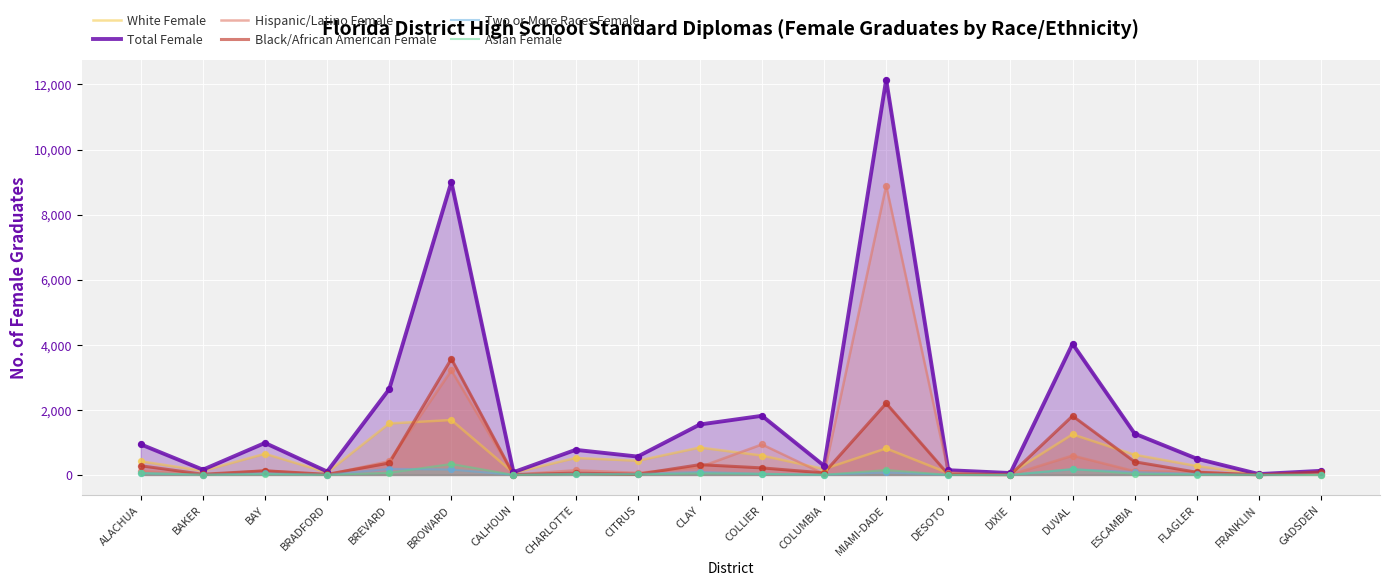

Is the value of Total Female at ESCAMBIA greater than the value of Two or More Races Female at DUVAL?

Yes